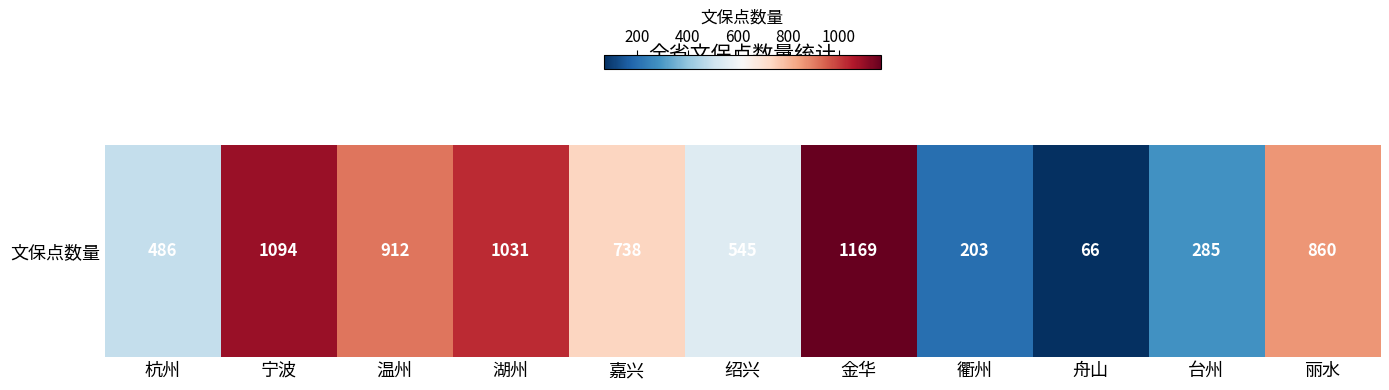

Which label corresponds to the largest value in the chart?

金华